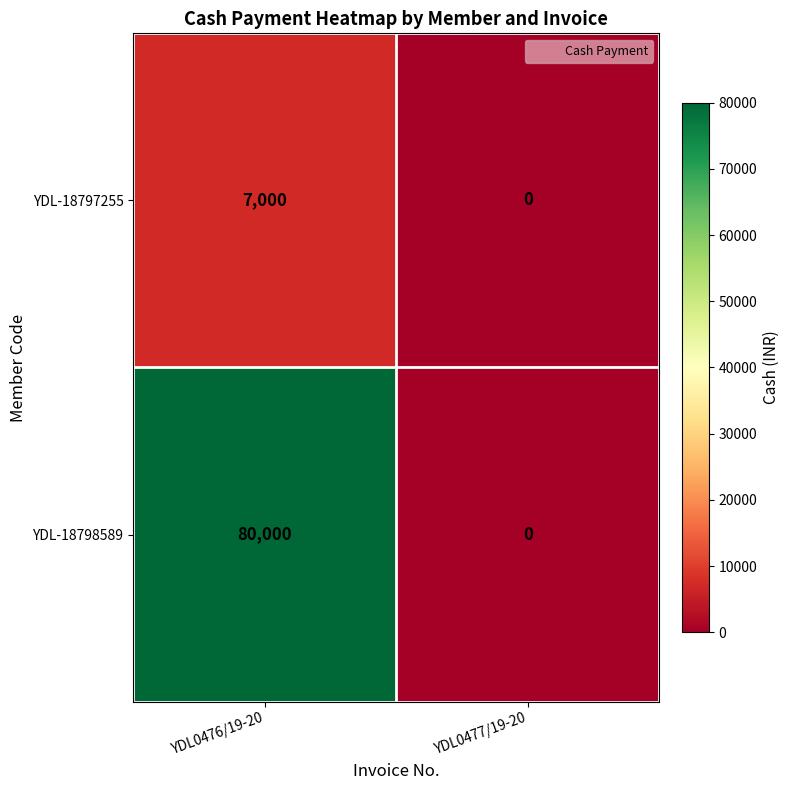

What is the sum of all YDL-18797255 values?

7000